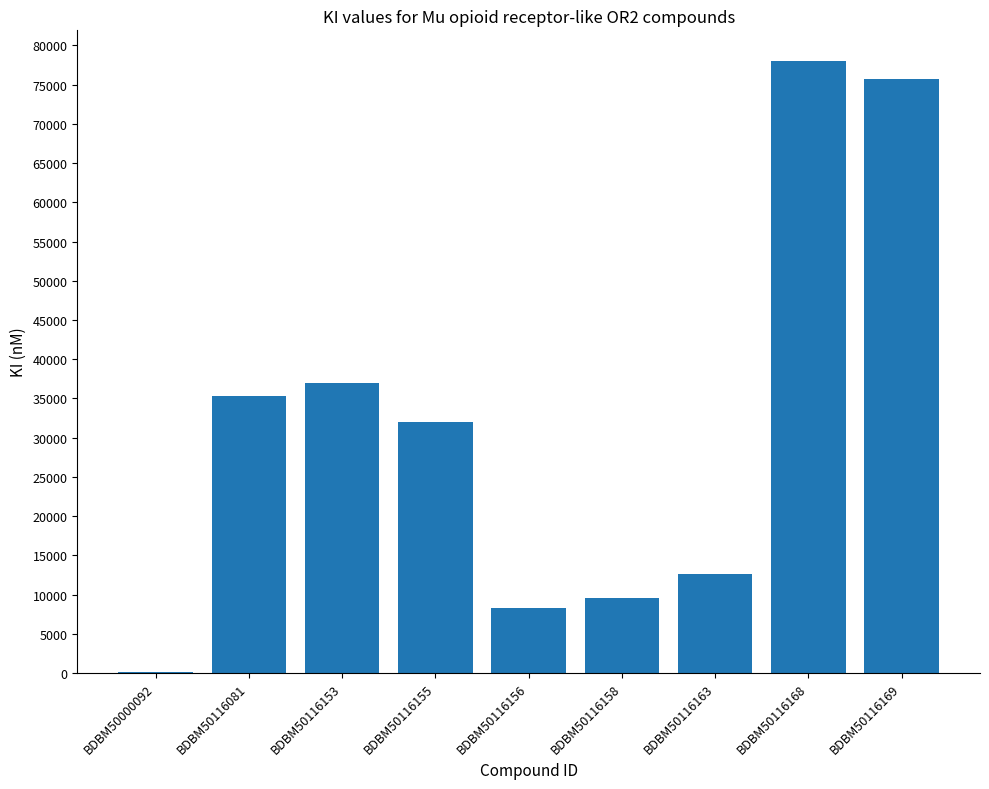

Which category has the highest value across all series?

BDBM50116168